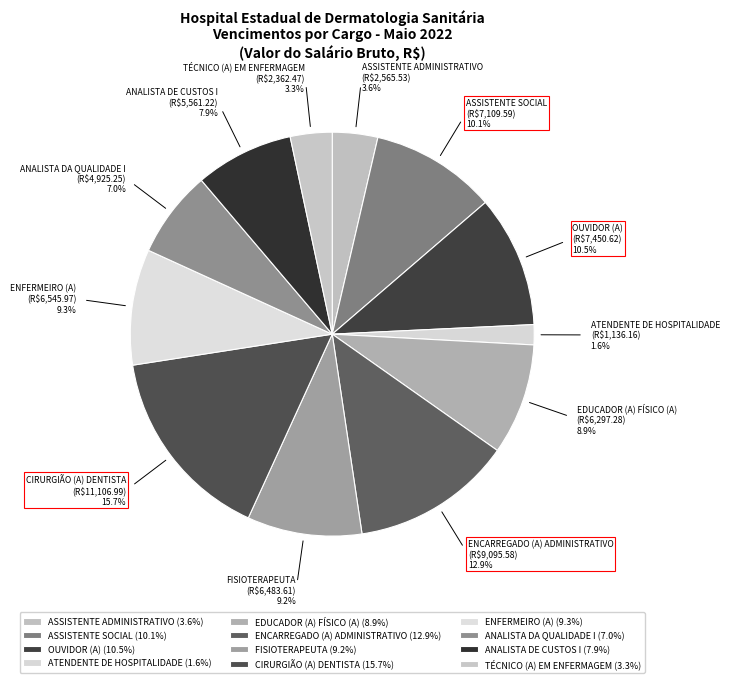

What portion of the pie excludes ENCARREGADO (A) ADMINISTRATIVO?

87.1%